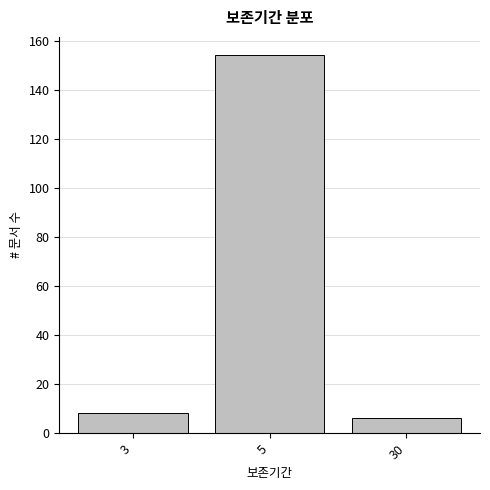

Reading left to right, transcribe all the data shown in this chart.

8	154	6